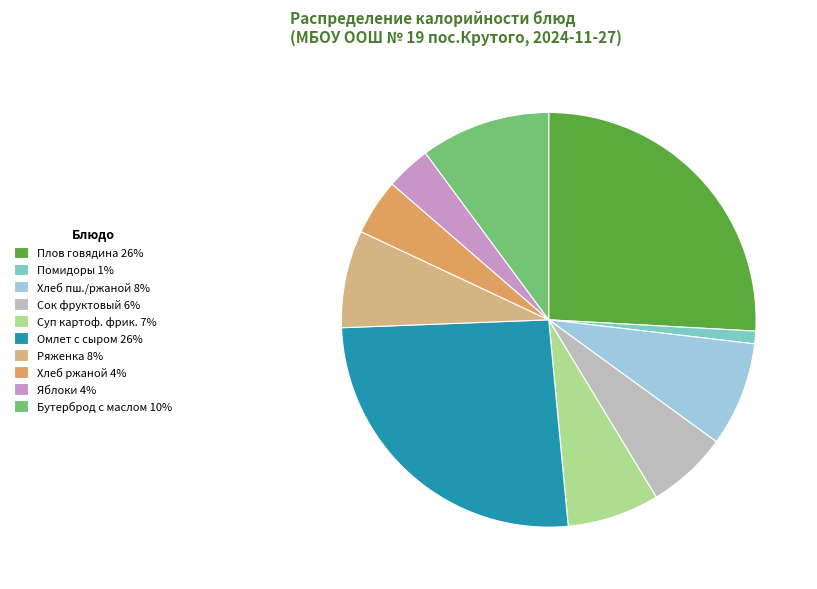

Is there any slice that represents more than half of the pie?

No